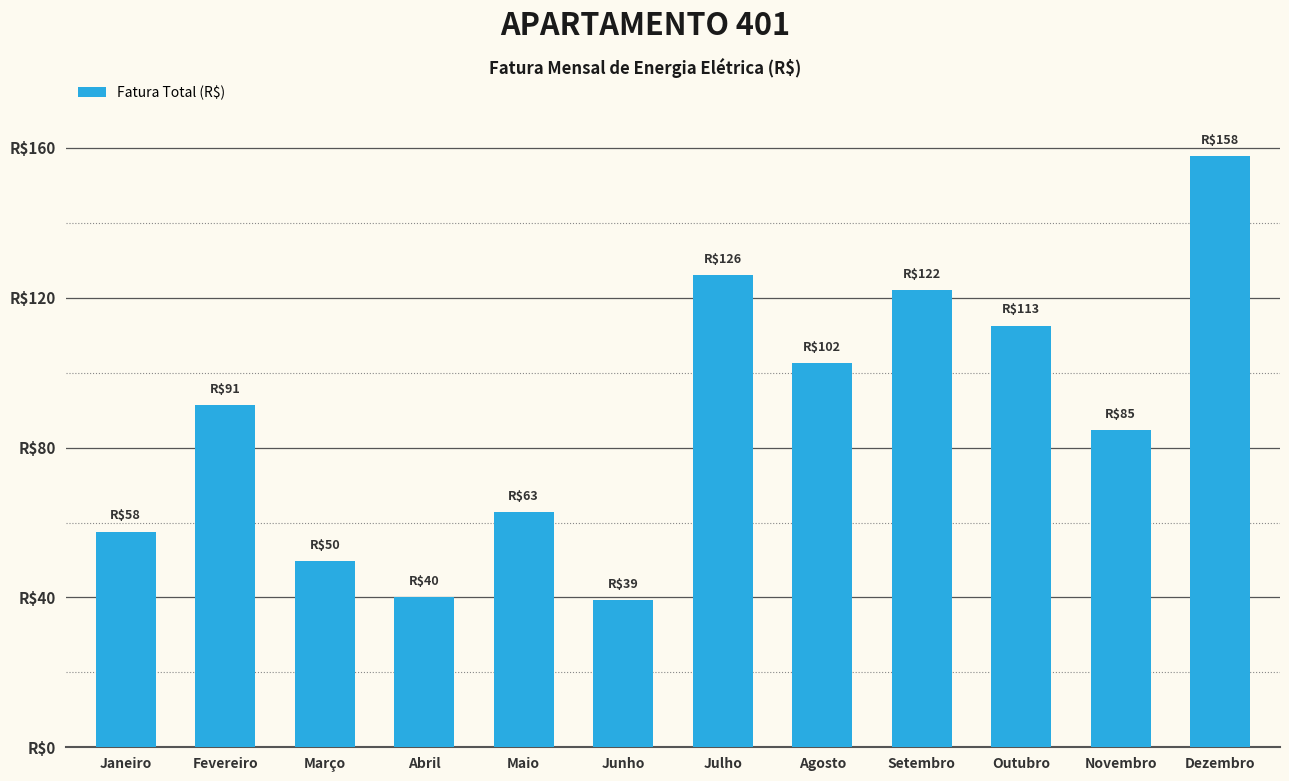

Rank the categories by value from lowest to highest.

Junho, Abril, Março, Janeiro, Maio, Novembro, Fevereiro, Agosto, Outubro, Setembro, Julho, Dezembro